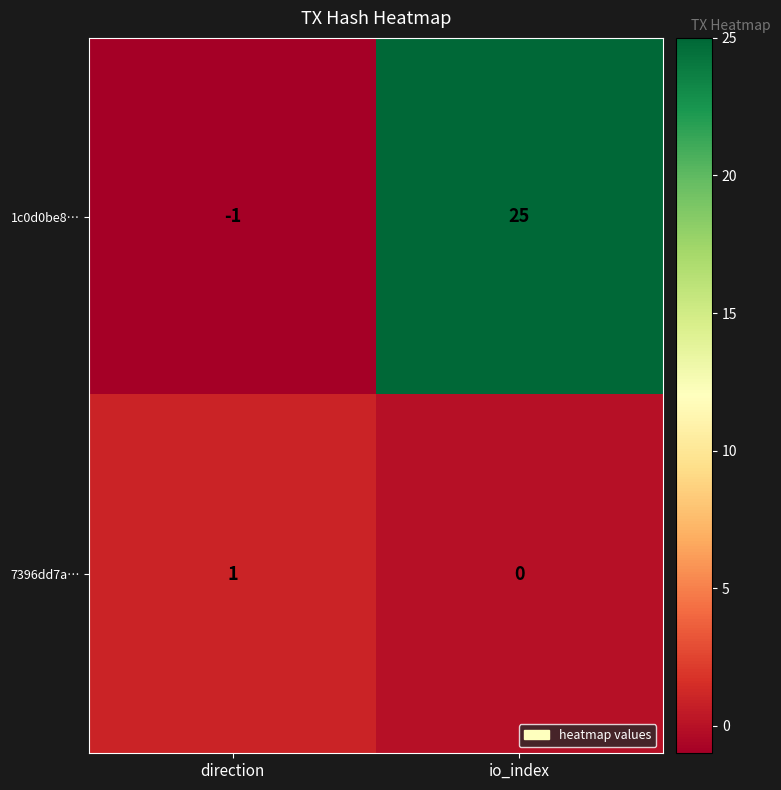

What is the spread (max minus min) of values at io_index?

25